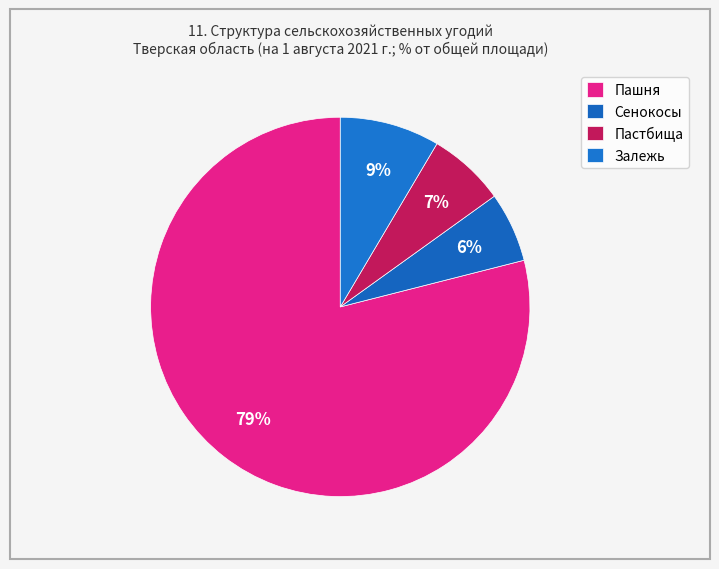

Count the number of slices in the pie.

4